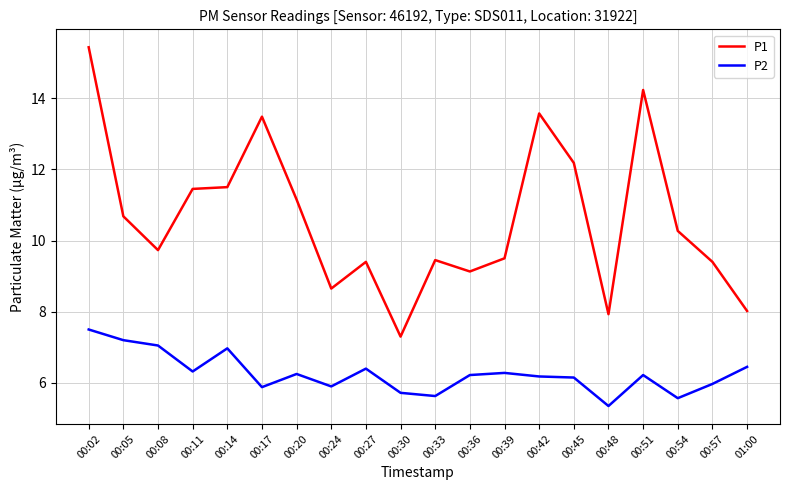

Which series has the largest total across all categories?

P1